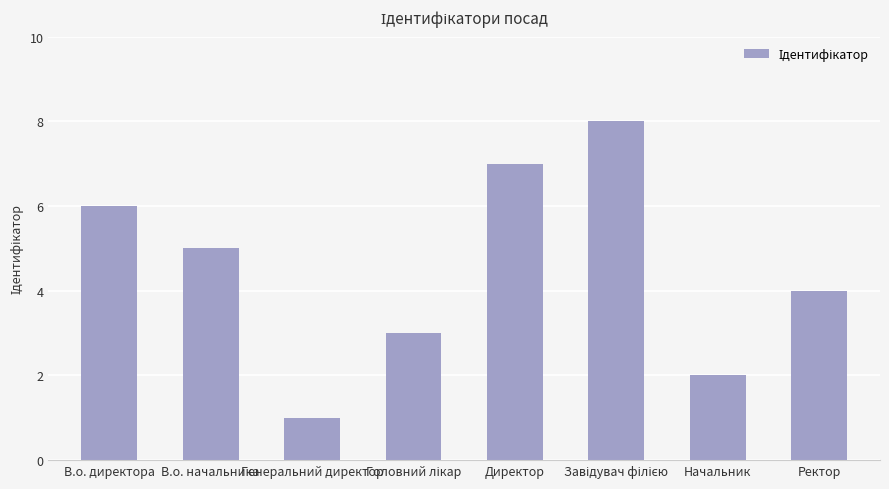

Approximately how many times larger is the value at В.о. директора compared to Директор?

0.9